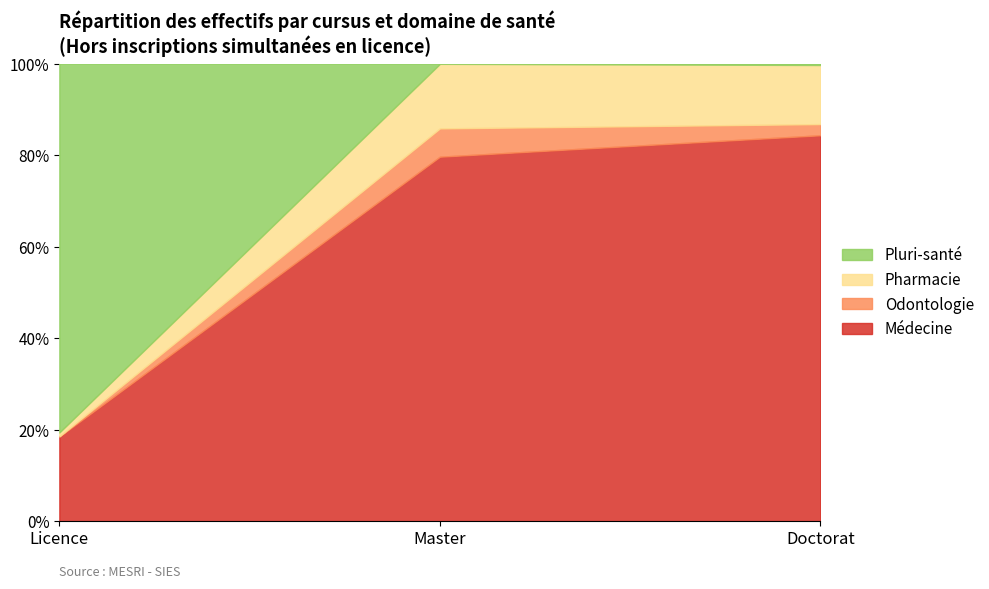

At Licence, list the series in order from smallest to largest.

Odontologie, Pharmacie, Médecine, Pluri-santé